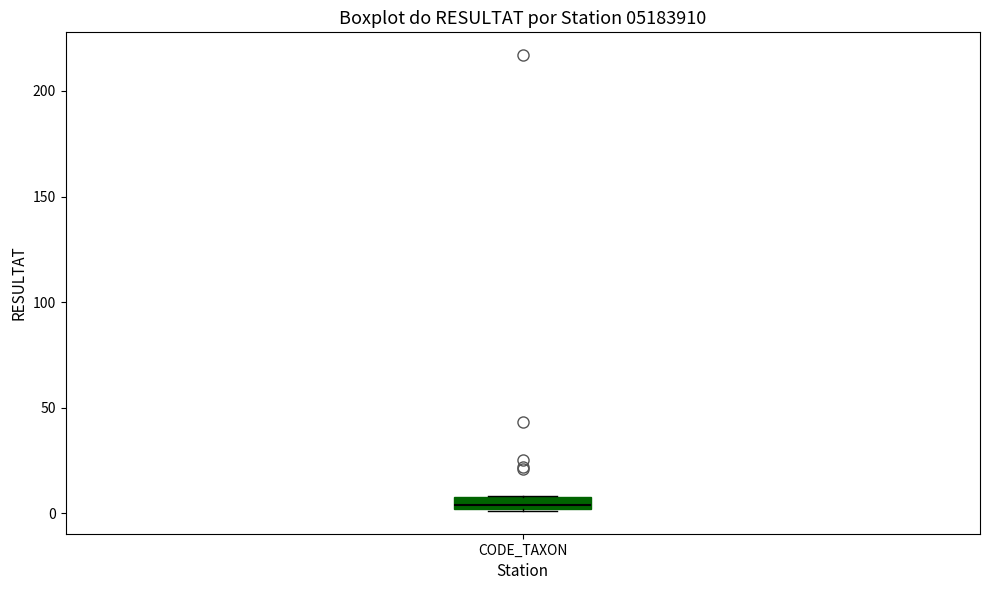

Where is the upper edge of the box for CODE_TAXON on the y-axis? The values are not printed on the chart, so give them approximately, as read against the axis.

10